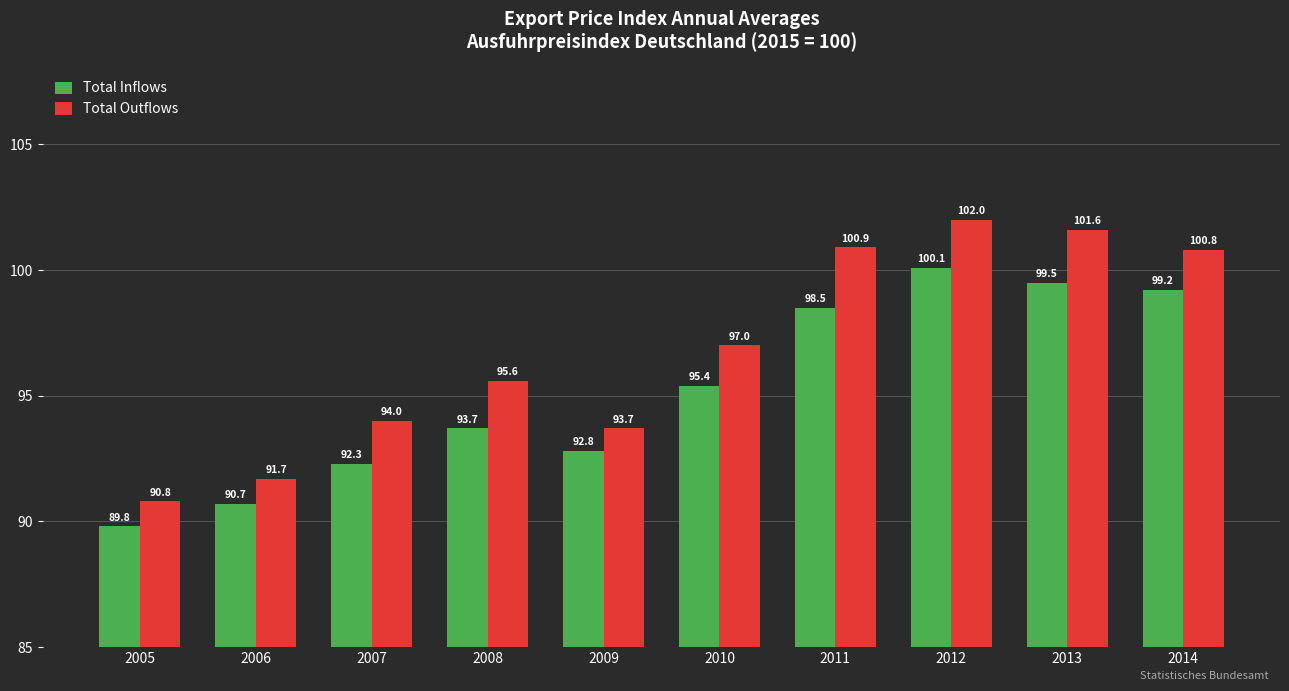

What is the lowest value of the Total Outflows series?

90.8